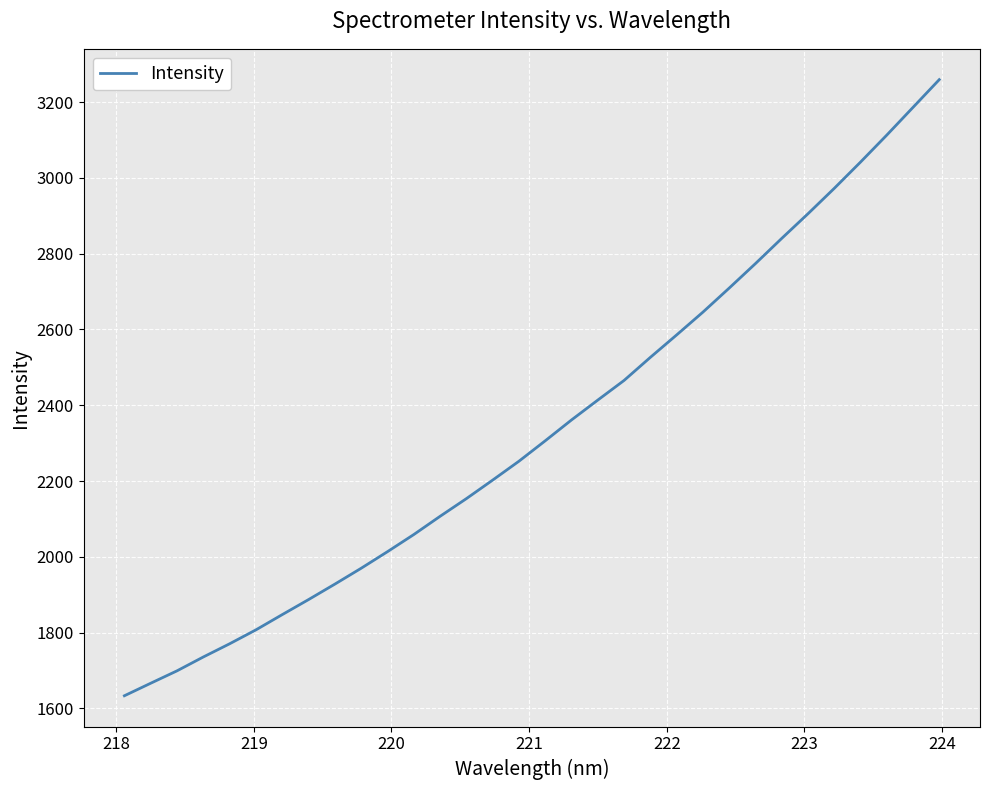

What is the difference between the maximum and minimum values?

1625.6